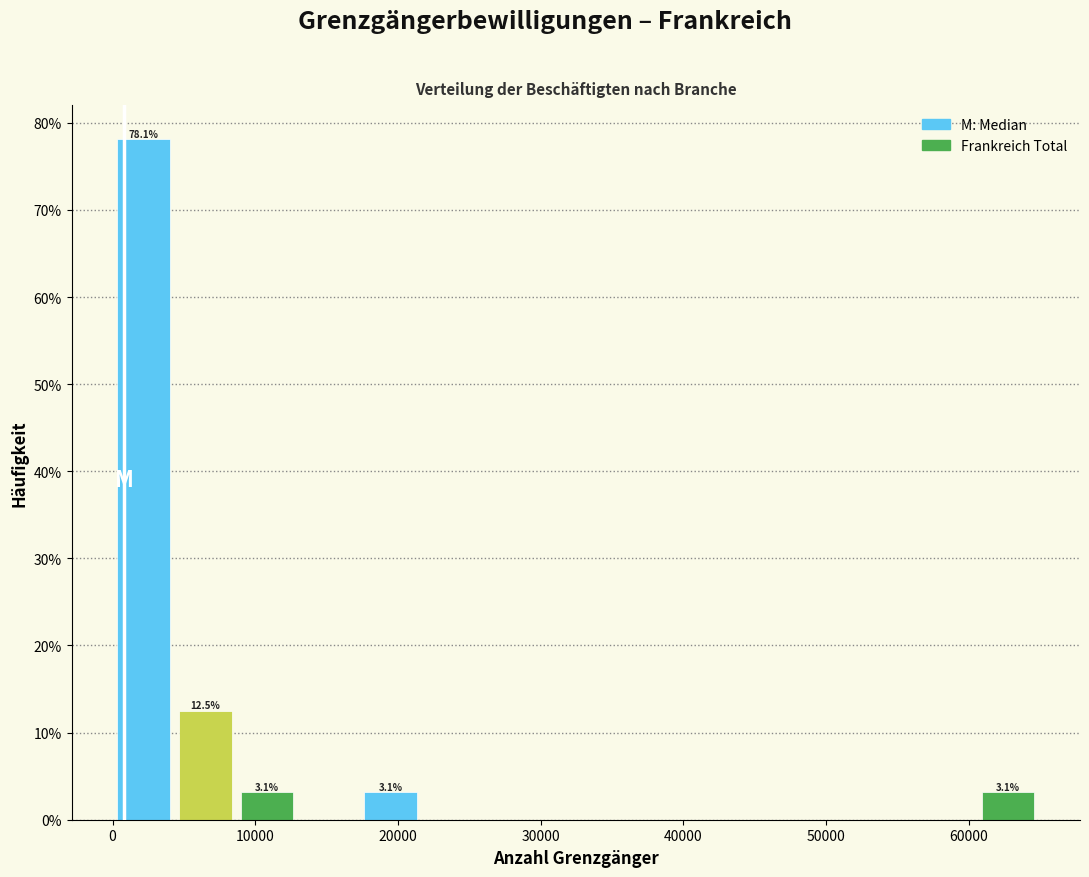

Over which range of the x-axis is the bar tallest?

0 to 4000